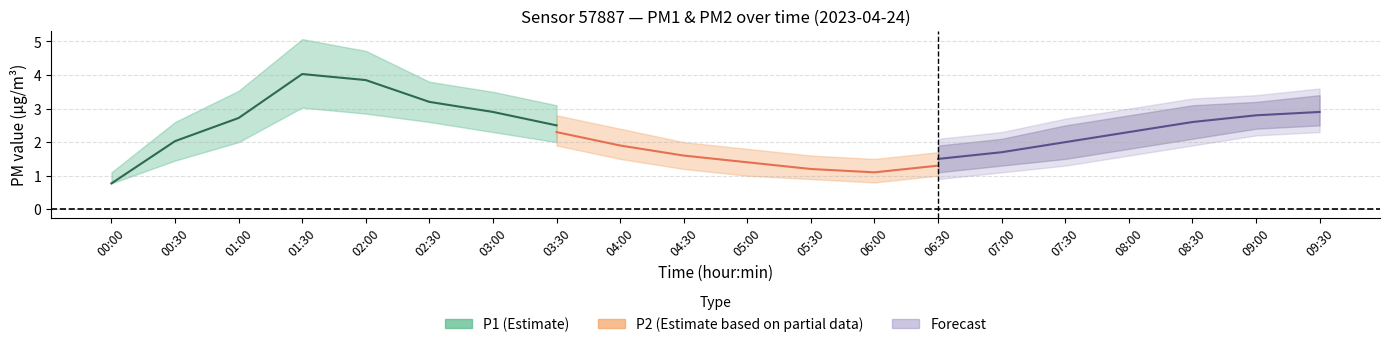

The value of P2_lower at 05:30 is 0.9. True or false?

True